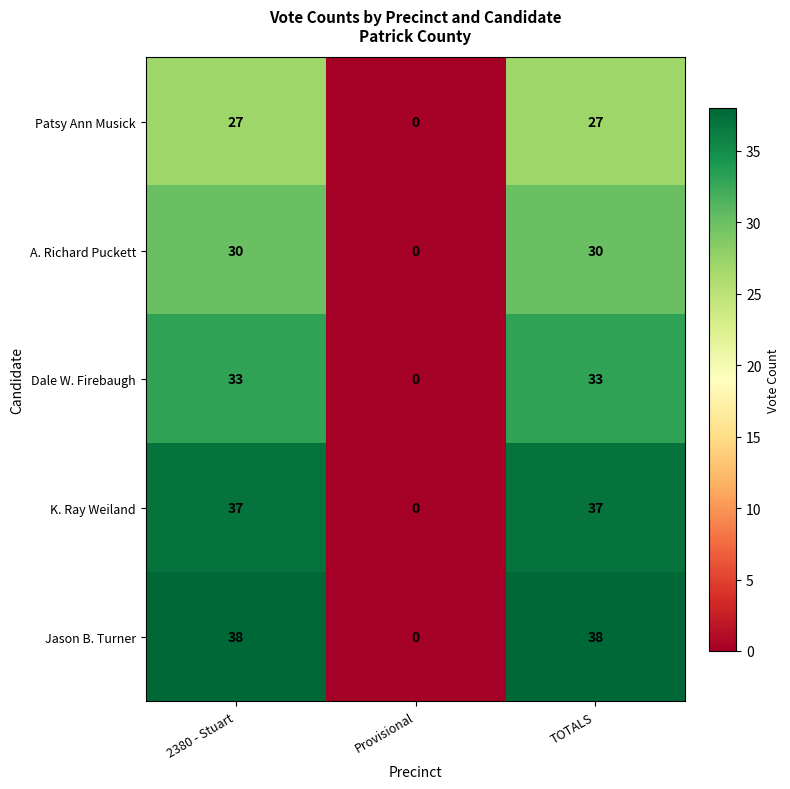

True or false: Jason B. Turner has a value of 0 at Provisional.

True